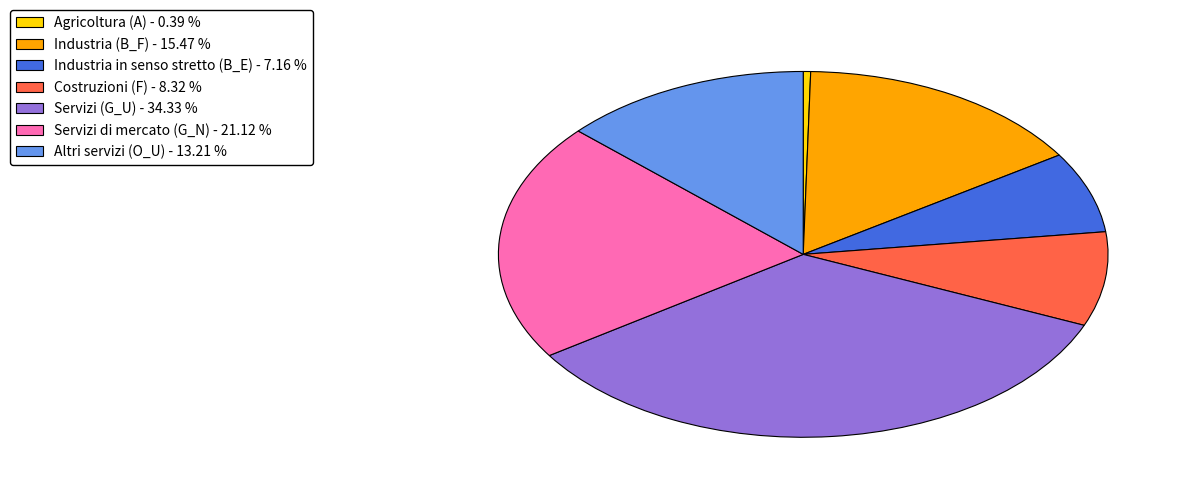

Is there any slice that represents more than half of the pie?

No